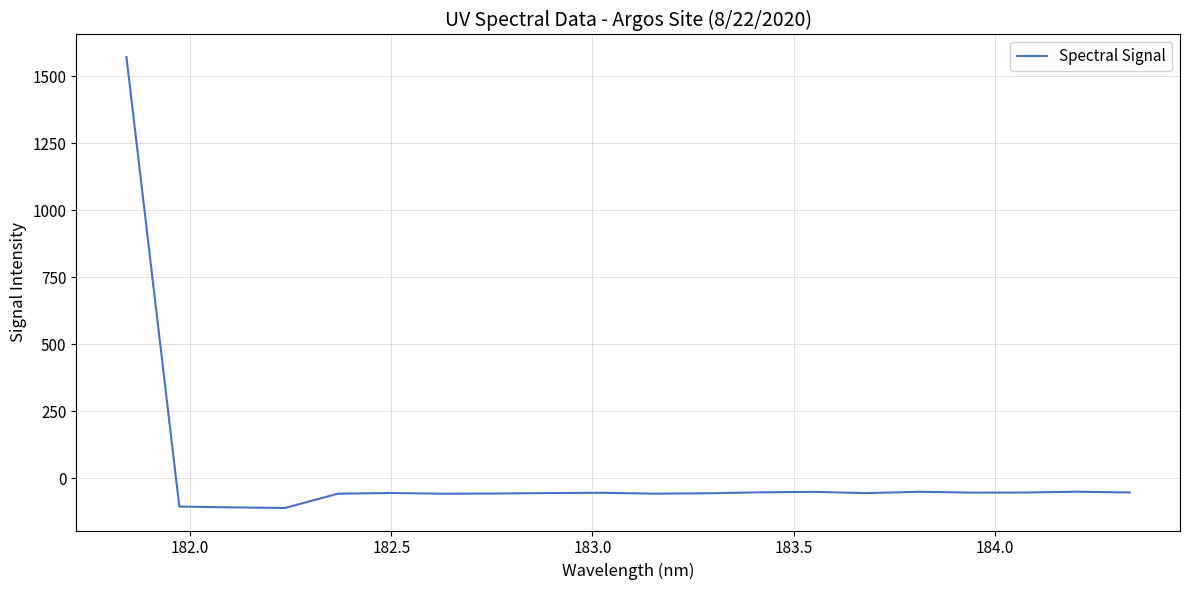

What is the minimum value shown in the chart?

-111.4